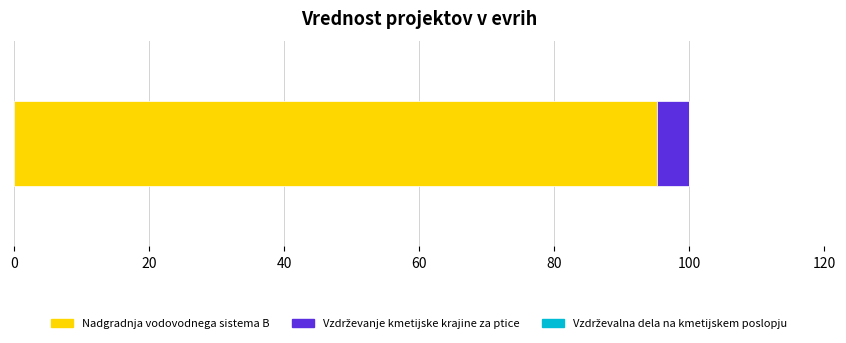

What is the highest value of the Nadgradnja vodovodnega sistema B series?

95.3